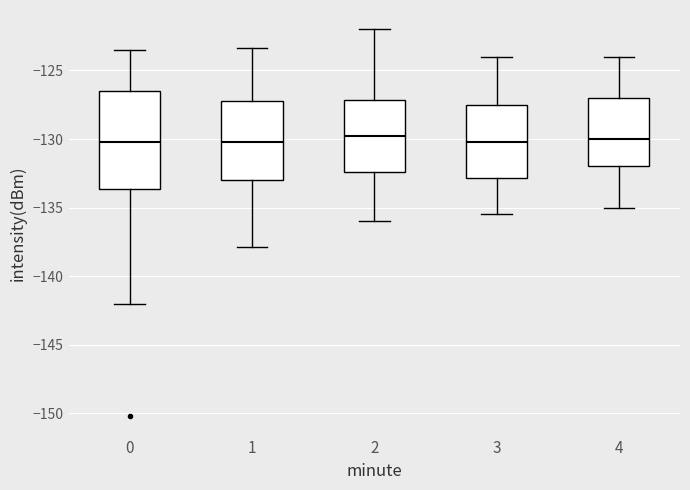

Which box is the tallest, from its lower edge to its upper edge?

0